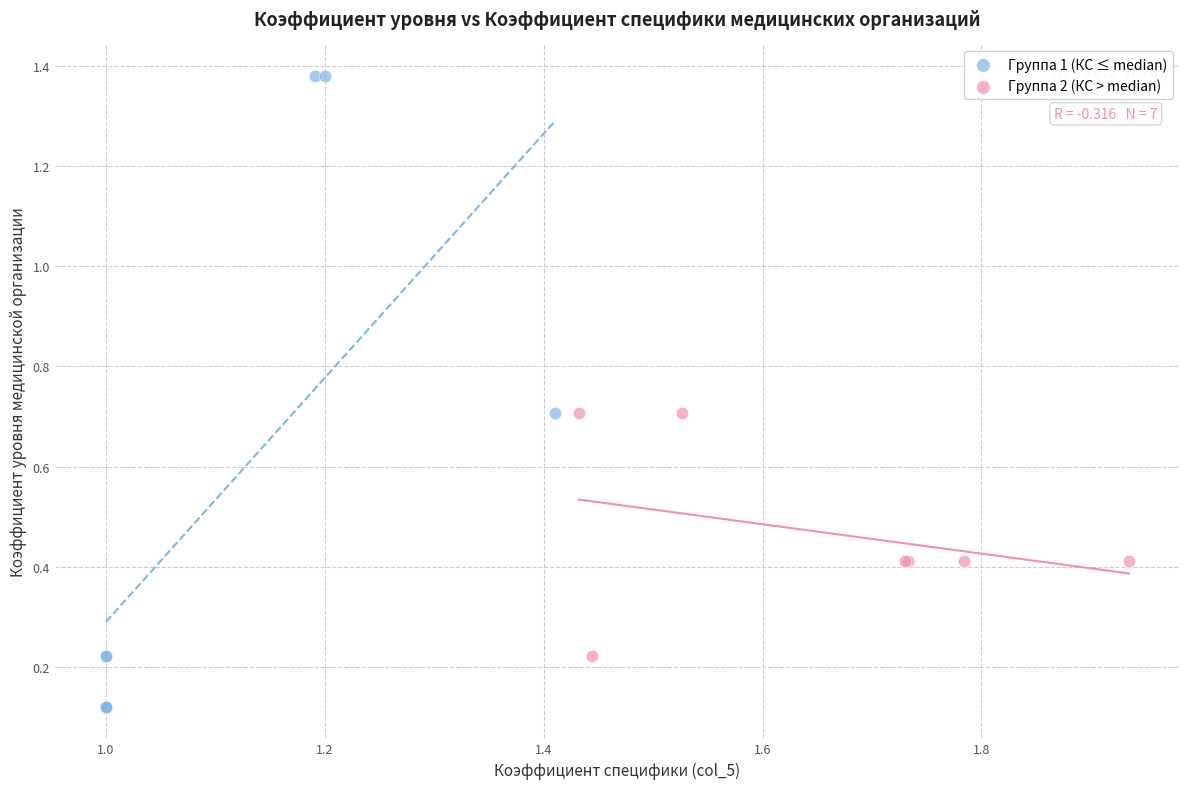

What are all the series names shown in the legend?

Группа 1 (КС ≤ median), Группа 2 (КС > median)